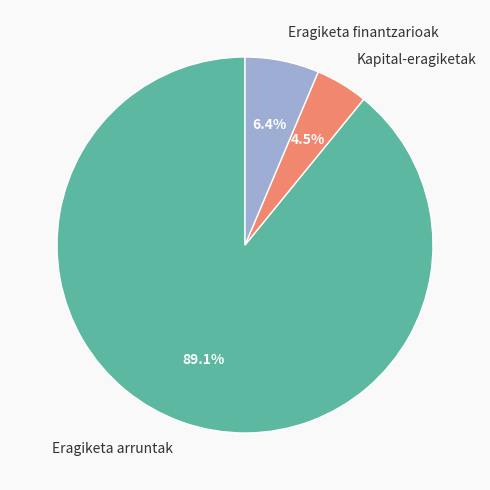

How many segments does this pie chart have?

3